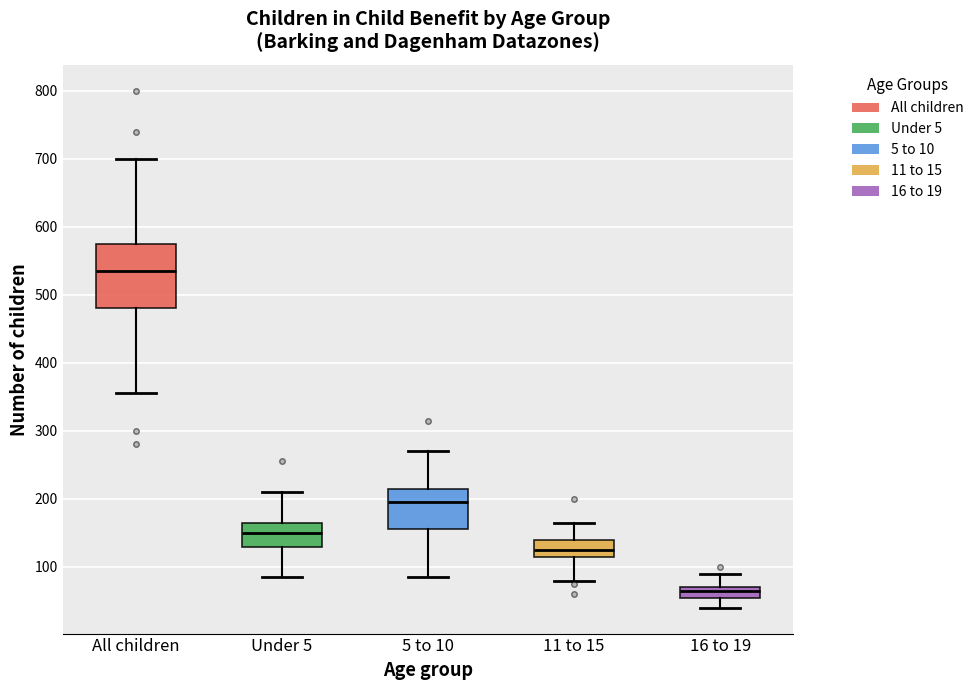

Which box is the tallest, from its lower edge to its upper edge?

All children